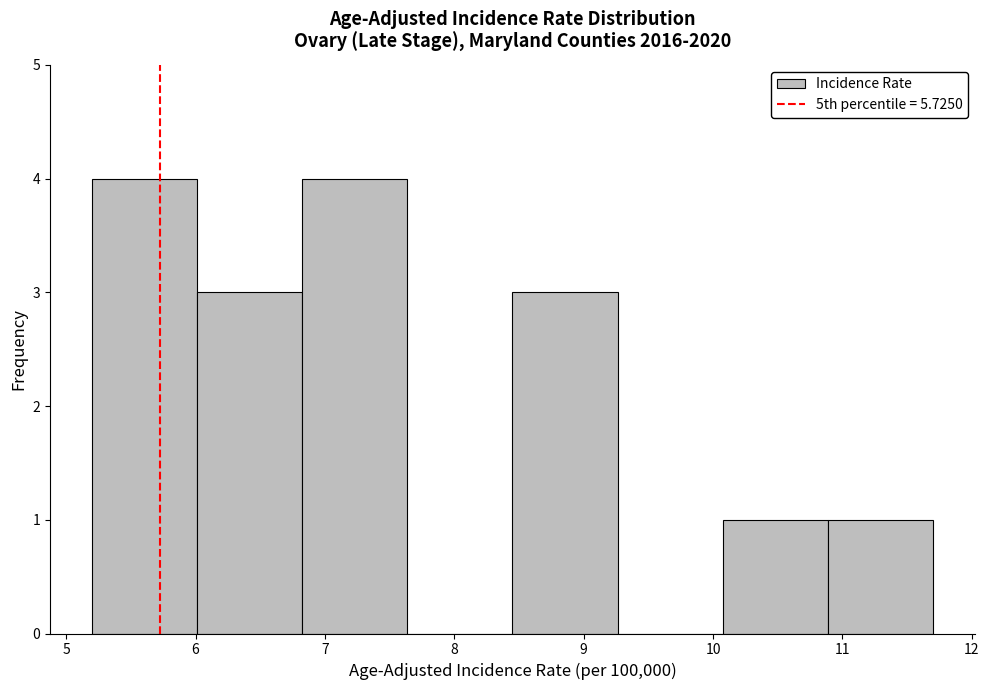

How tall is the bar that spans 6.8 to 7.6 on the x-axis? Neither the bar edges nor the heights are printed on the chart, so give them approximately, as read against the axes.

4